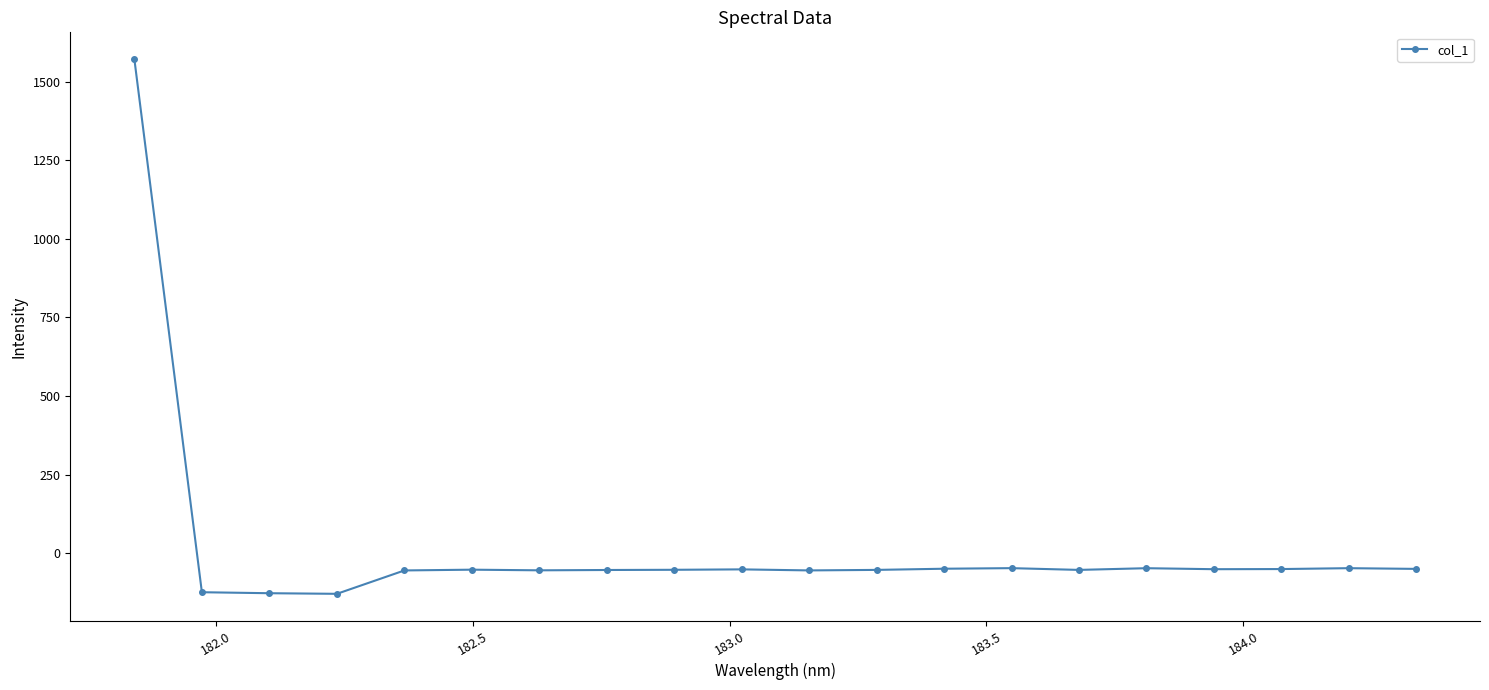

What is the smallest value displayed?

-129.2